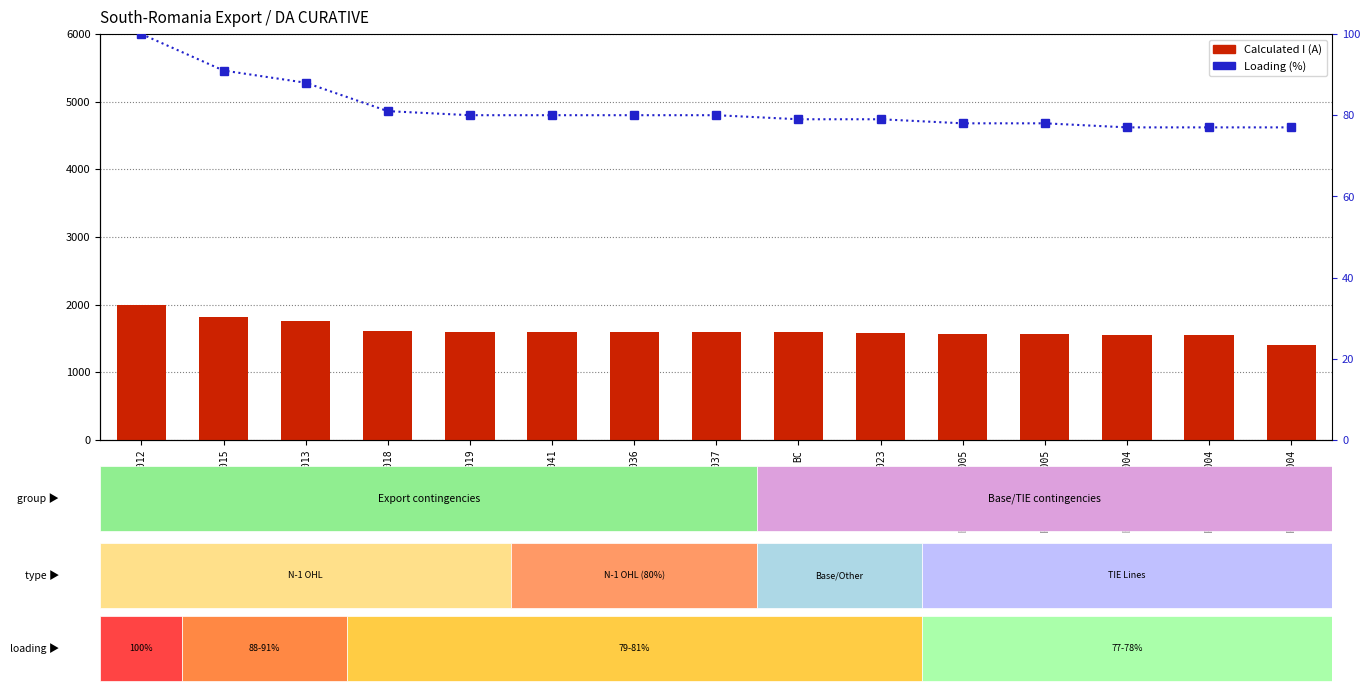

Where does the Loading (%) series first go above 80?

RO_CO_00012